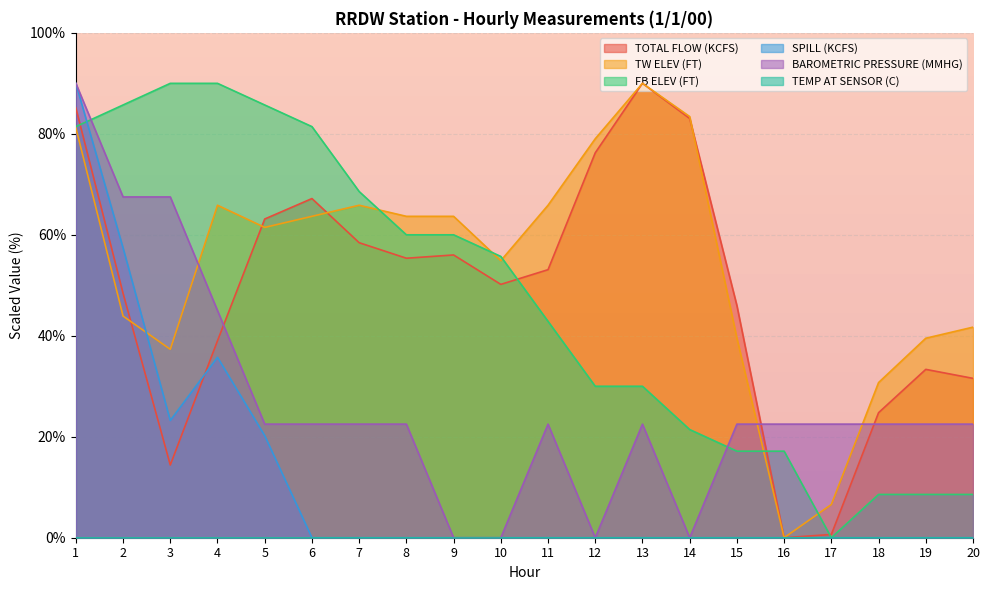

True or false: SPILL (KCFS) has more than 2 interior local peaks.

False